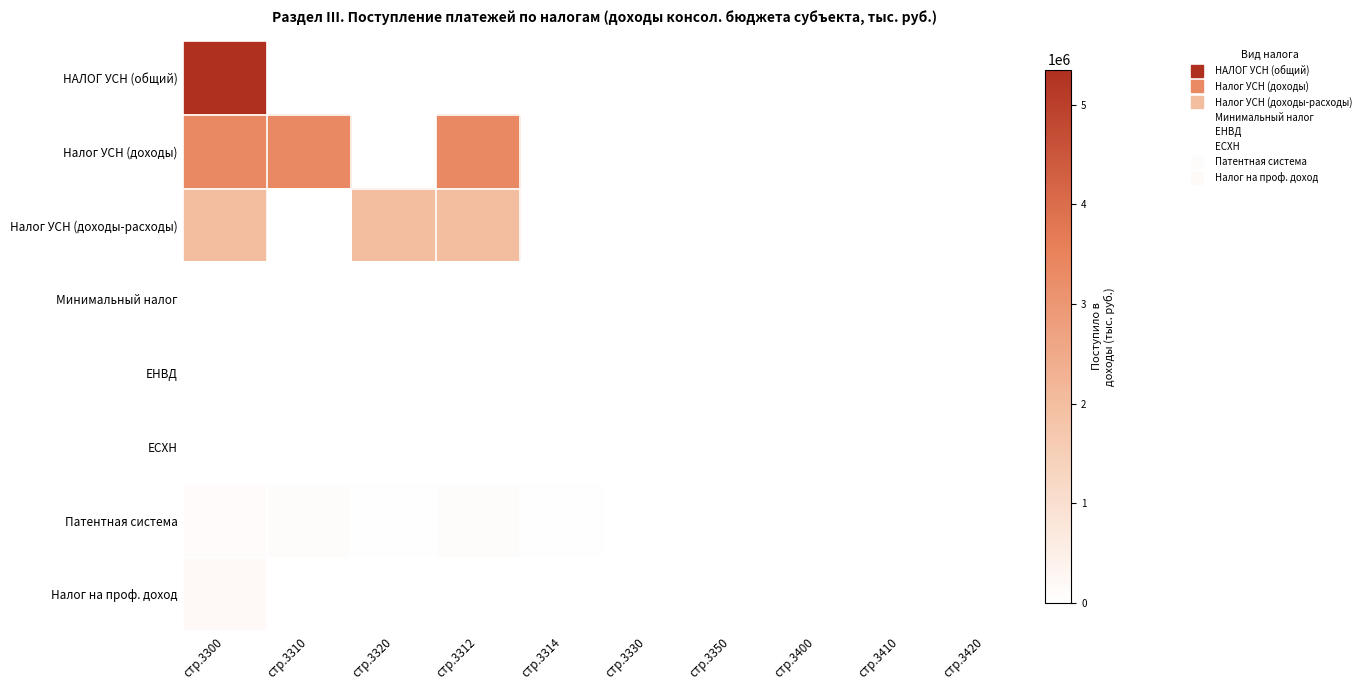

At how many categories does at least one series exceed 4523335?

1